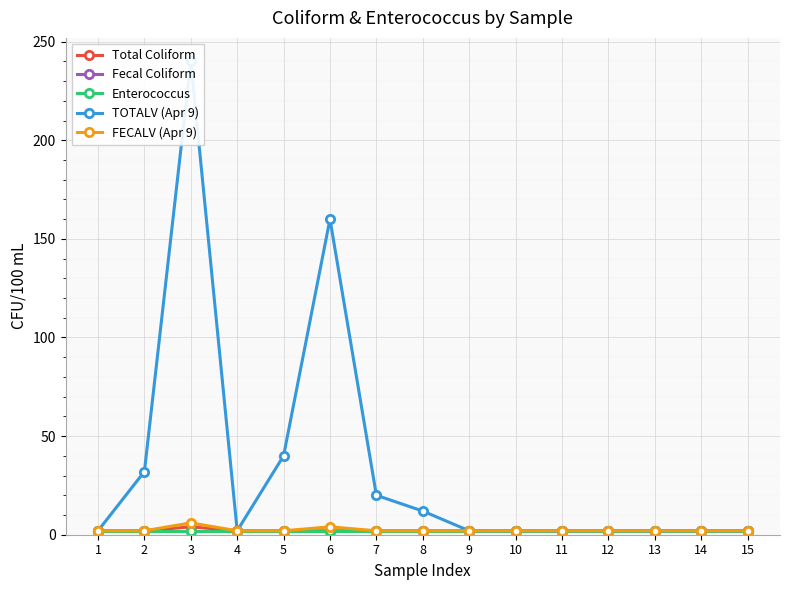

True or false: Fecal Coliform has more than 2 interior local peaks.

False